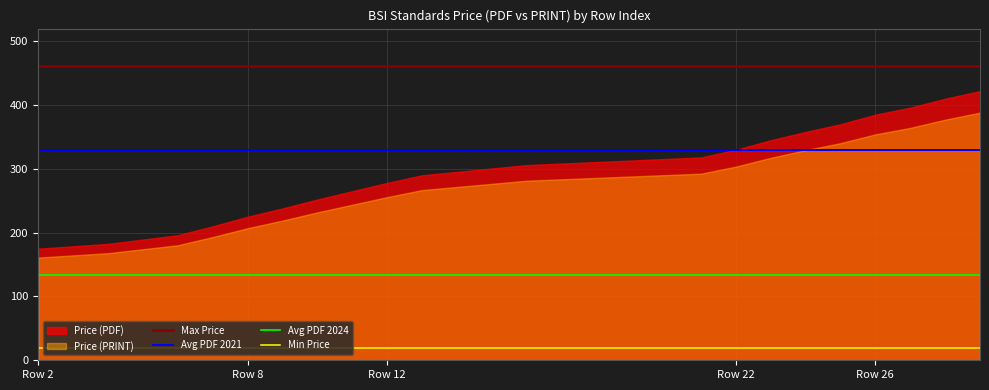

Is it true that Min Price equals 4 at Row 22?

False